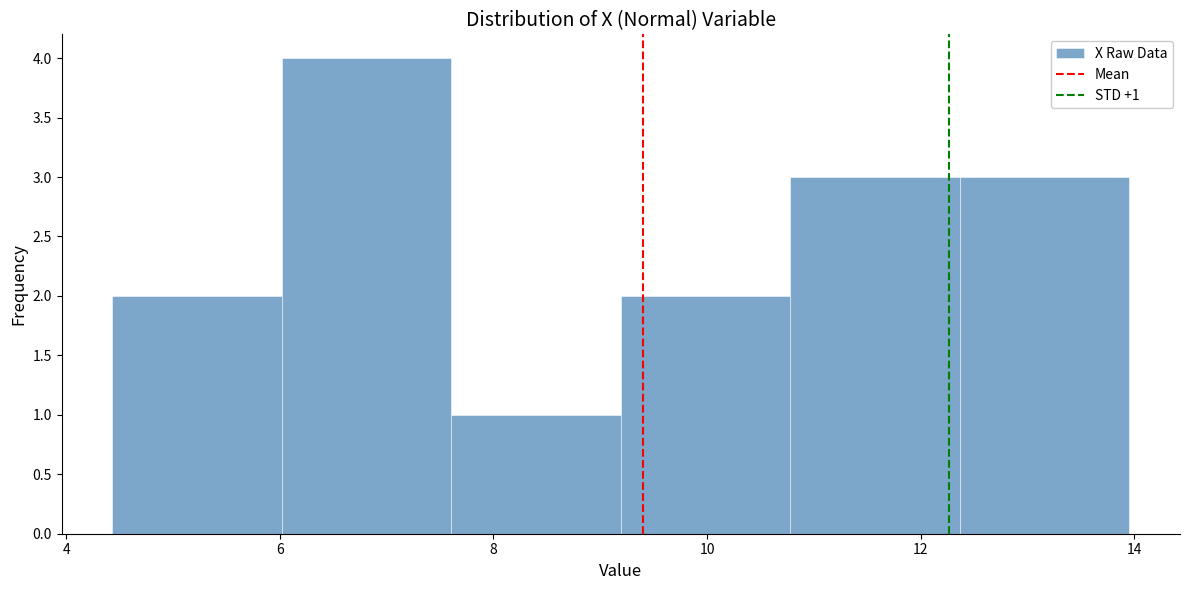

Which range on the x-axis has the tallest bar?

6.0 to 7.6